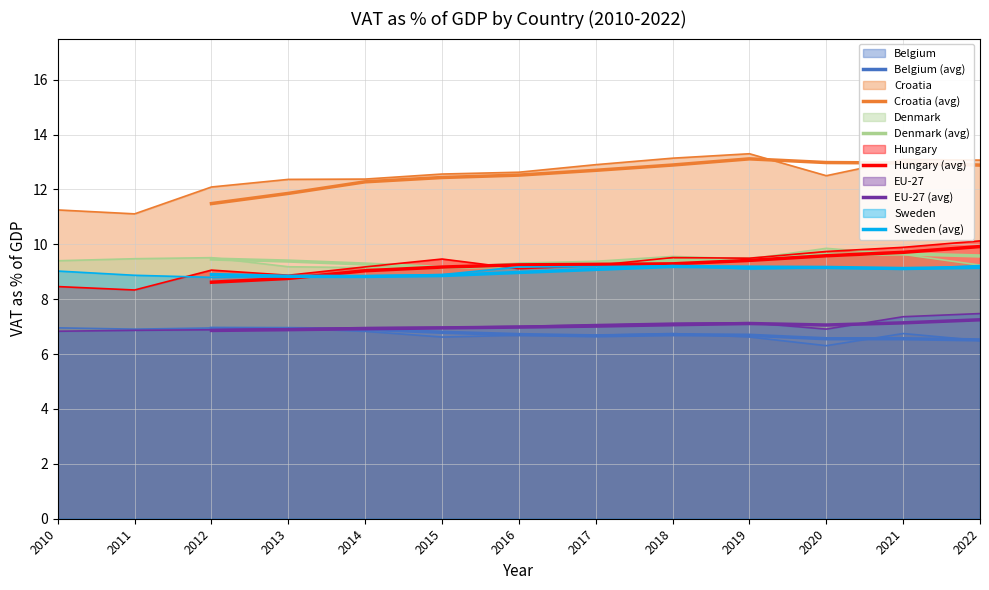

True or false: Denmark (avg) and Croatia (avg) cross at least once.

False